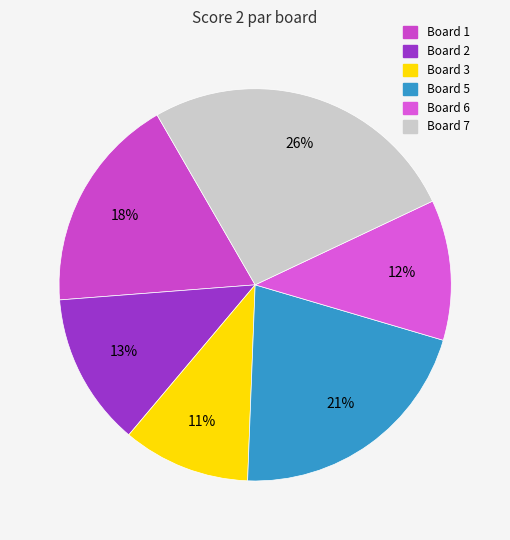

How many segments does this pie chart have?

6